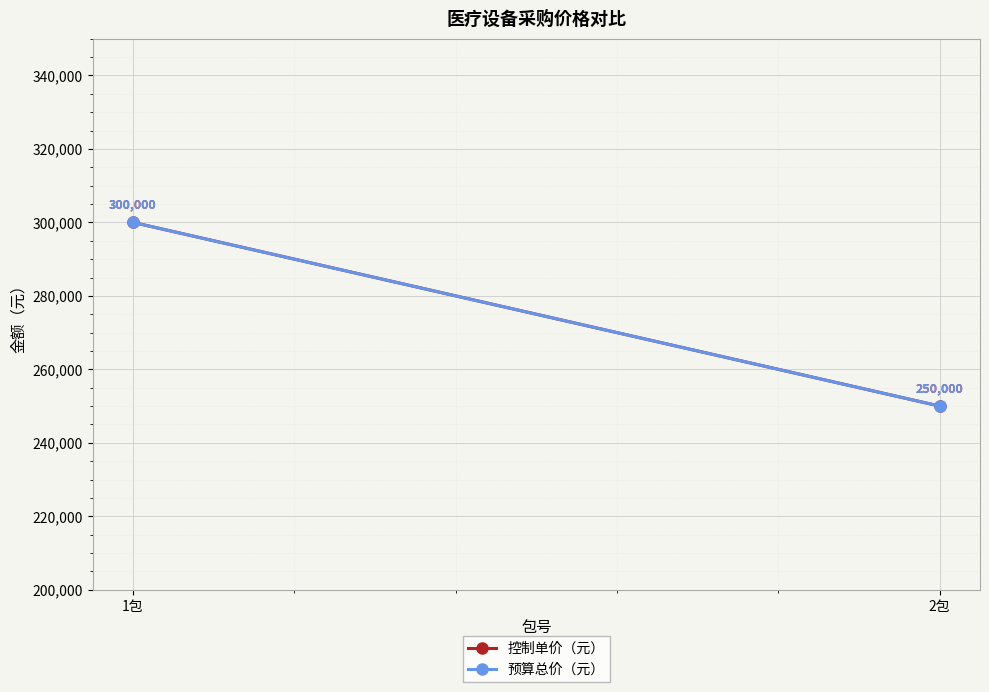

Is the value of 预算总价（元） at 2包 greater than the value of 控制单价（元） at 1包?

No